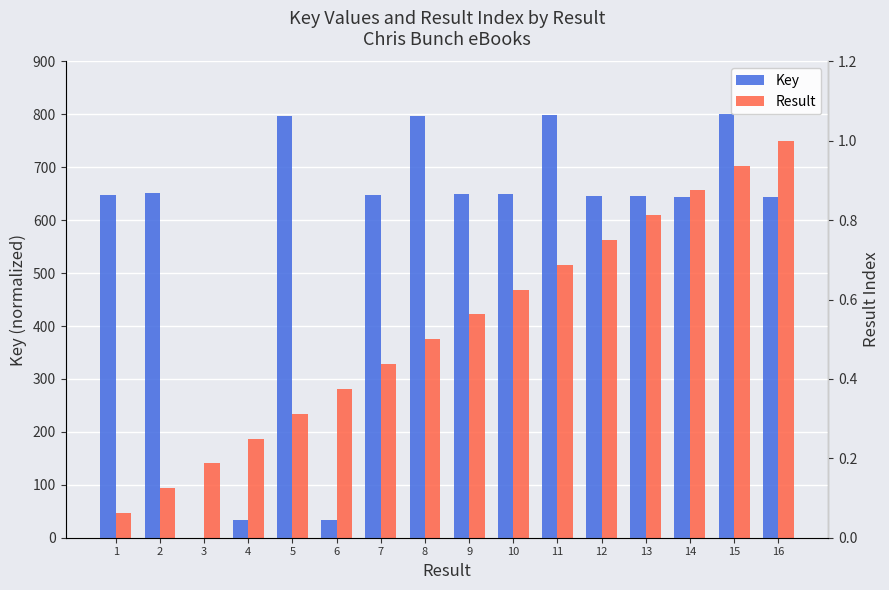

Which category has the lowest value in the Key series?

3